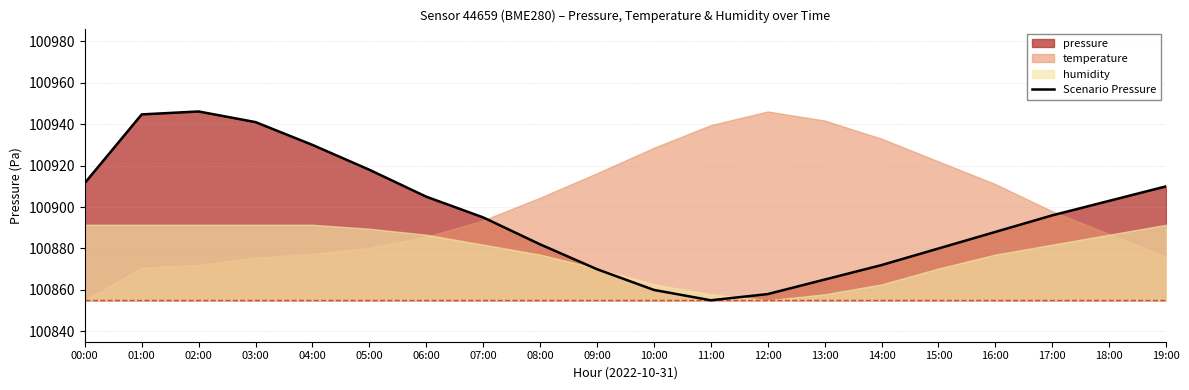

The value at 15:00 is 100880.0. True or false?

True